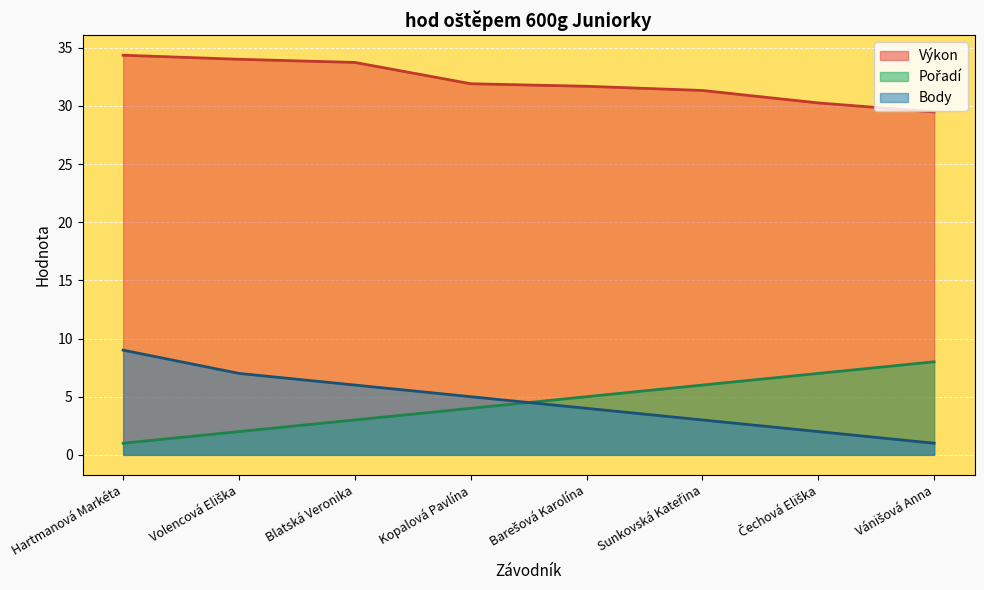

What is the spread (max minus min) of values at Kopalová Pavlína?

27.9